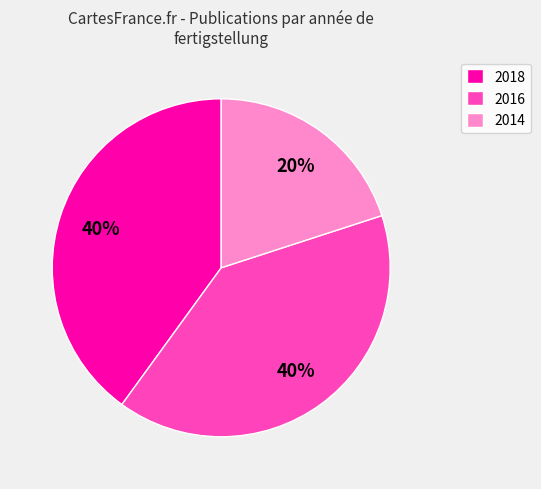

What is the smallest slice in the pie chart?

2014